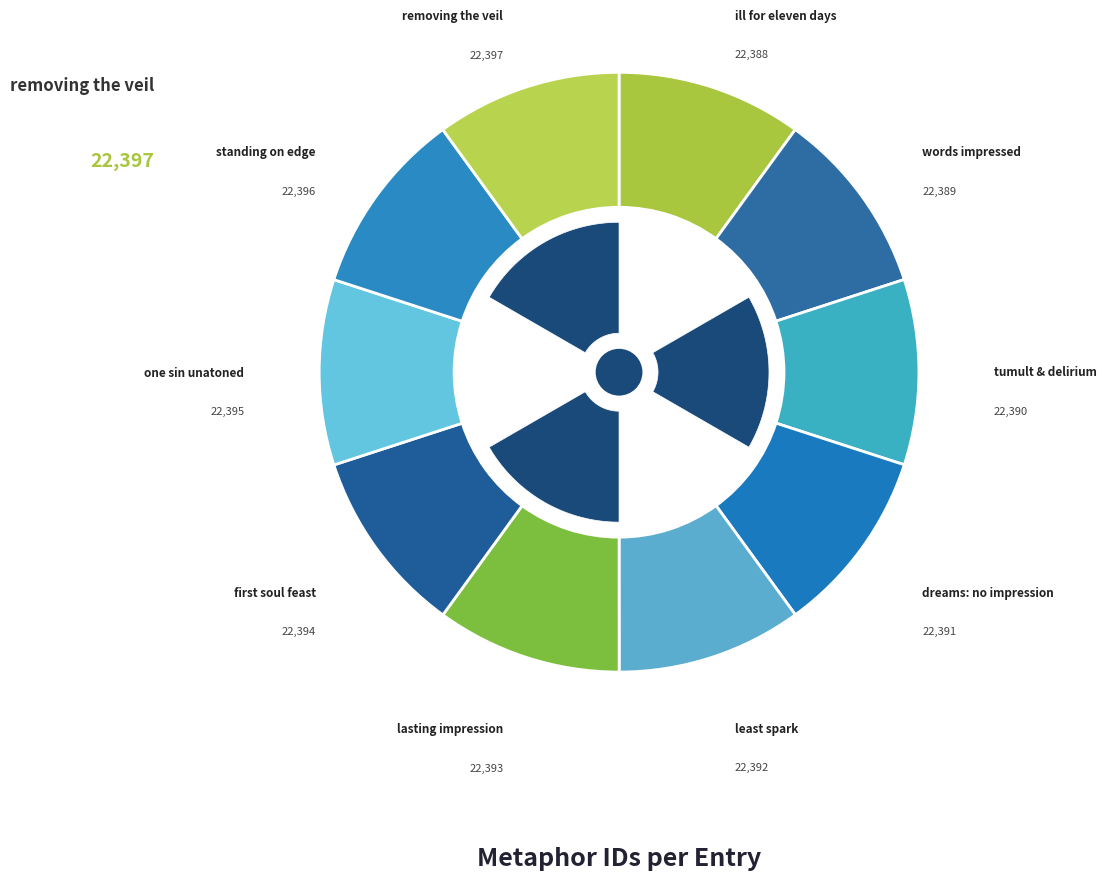

True or false: dreams made no impression accounts for 10% of the total.

True